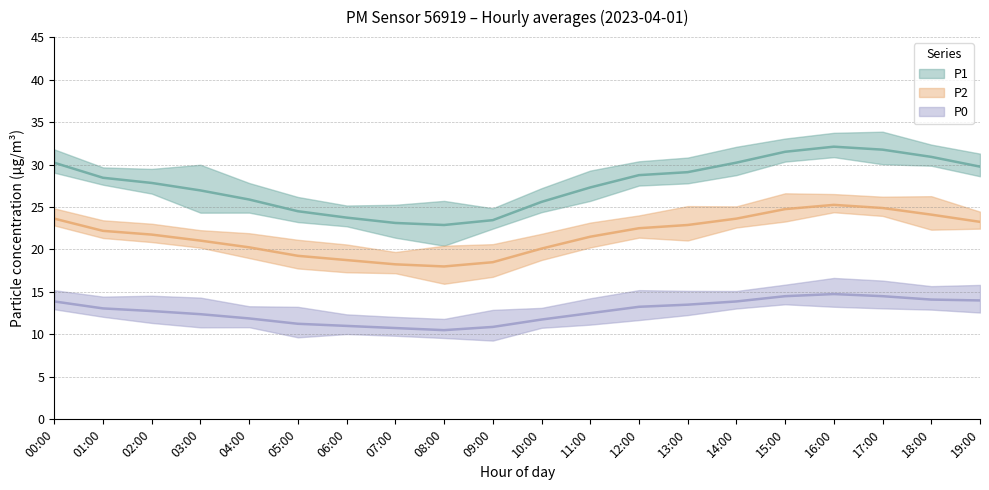

What position from the left is 12:00?

13